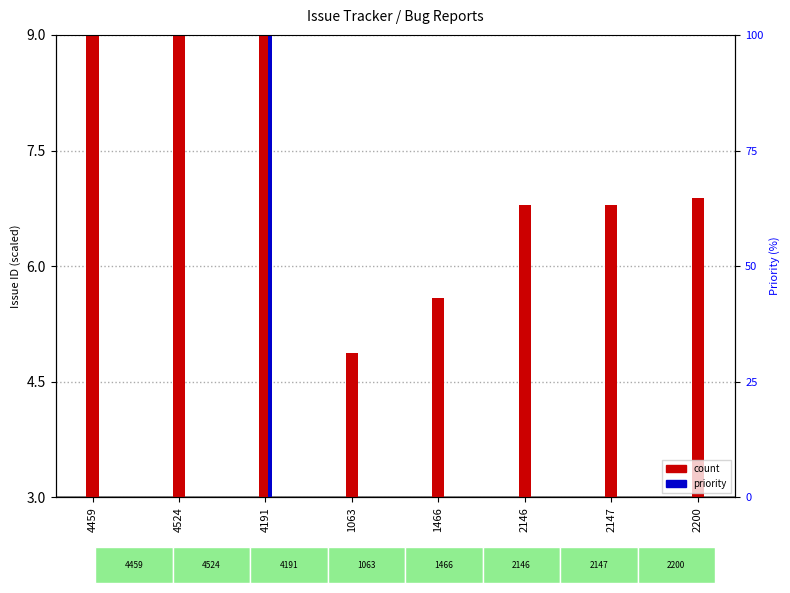

Which series has the largest total across all categories?

count